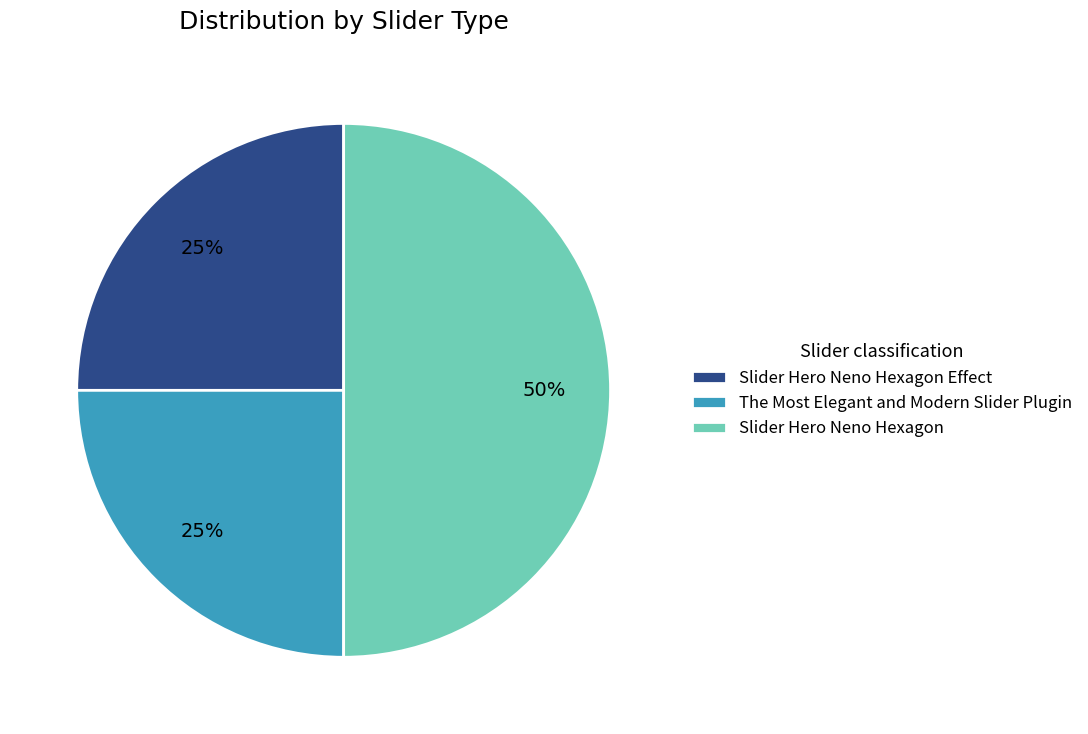

Count the number of slices in the pie.

3